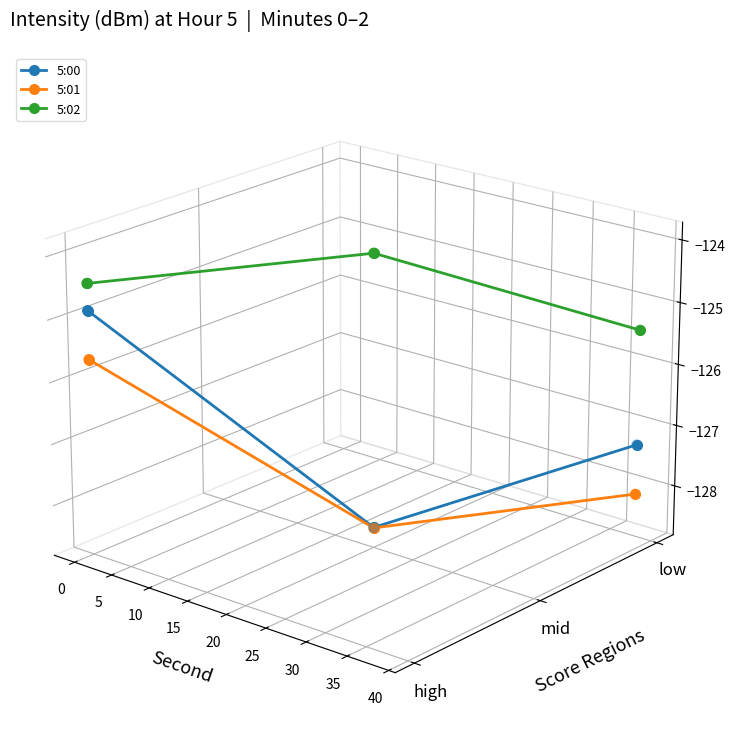

Which series contains the lowest Y value?

5:01